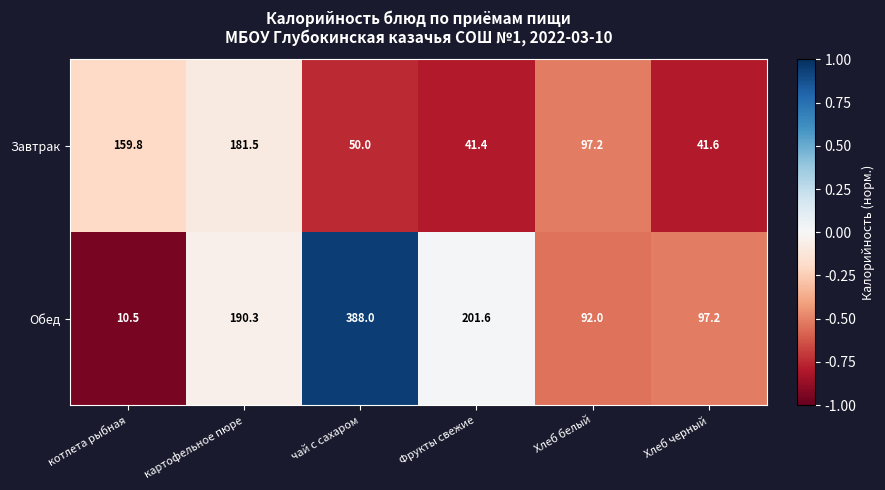

Reading left to right, list all the values displayed in this chart.

Завтрак: 159.8	181.5	50.0	41.4	97.2	41.6
Обед: 10.5	190.3	388.0	201.6	92.0	97.2